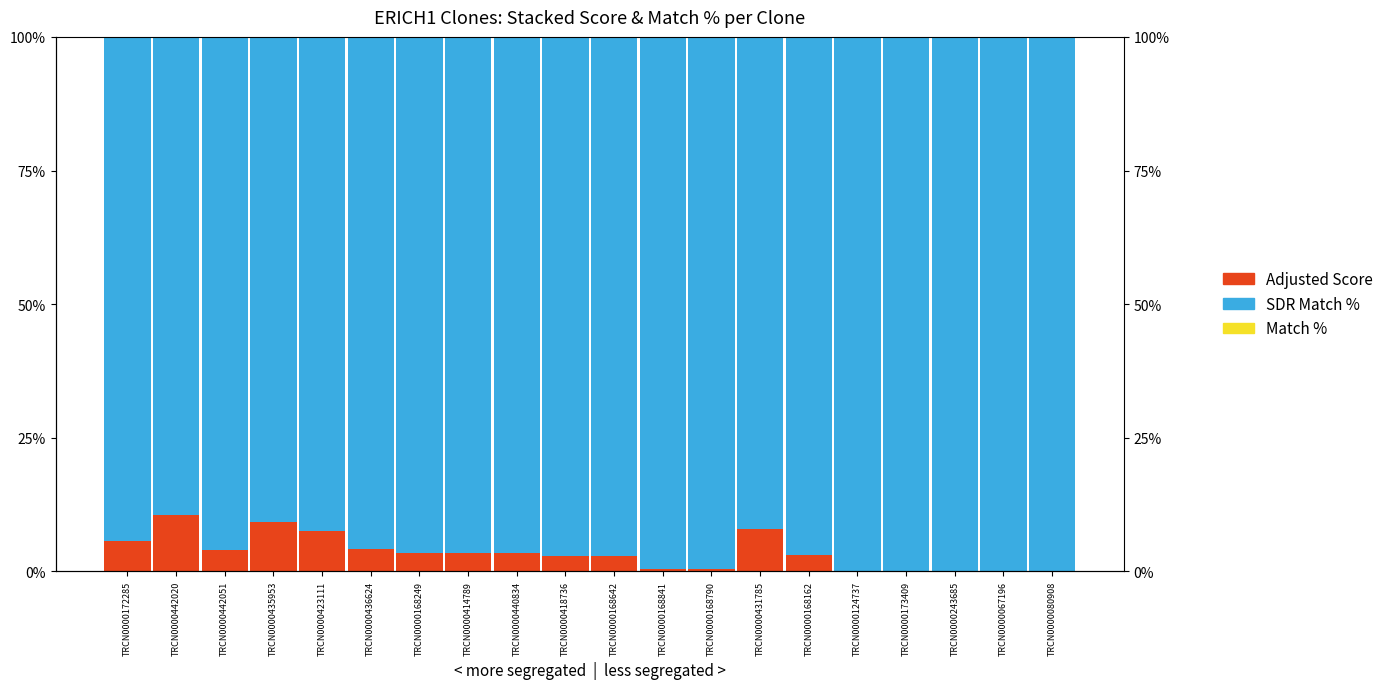

Is the value of SDR Remainder at TRCN0000431785 greater than the value of Match Remainder at TRCN0000431785?

Yes